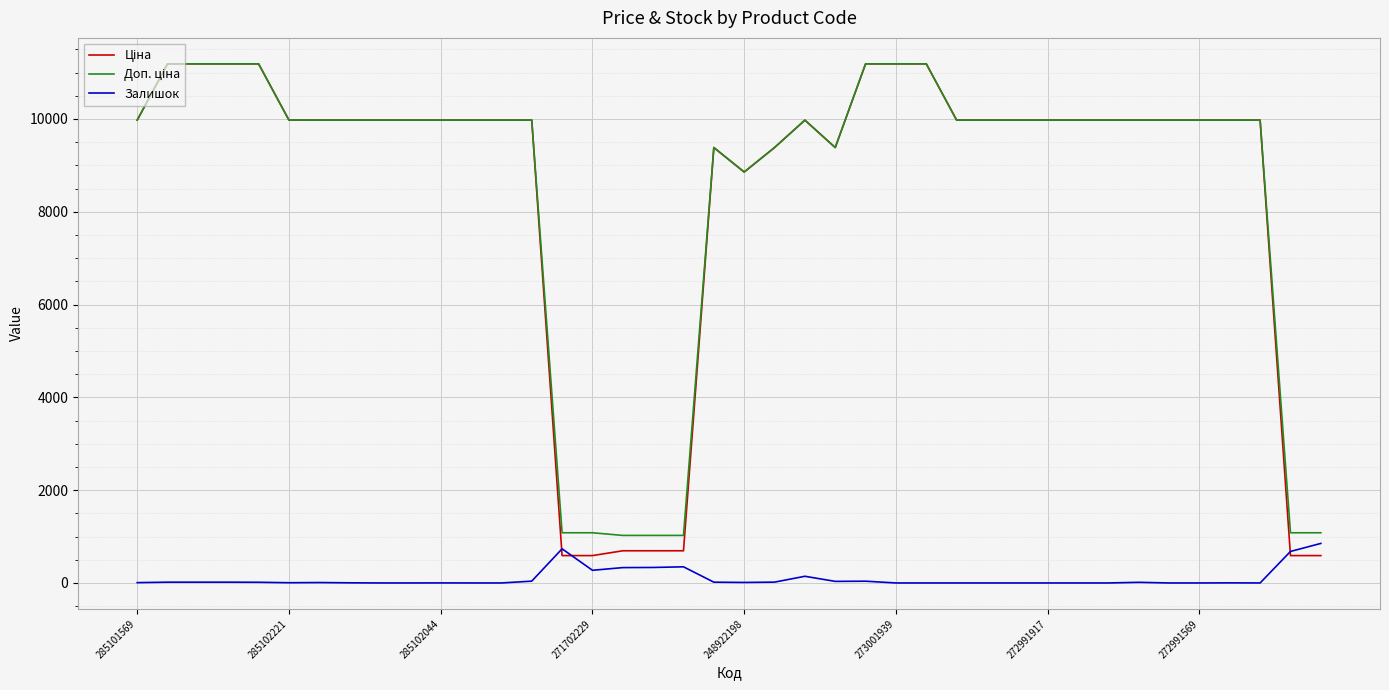

How many interior local valleys does the Залишок series have?

5